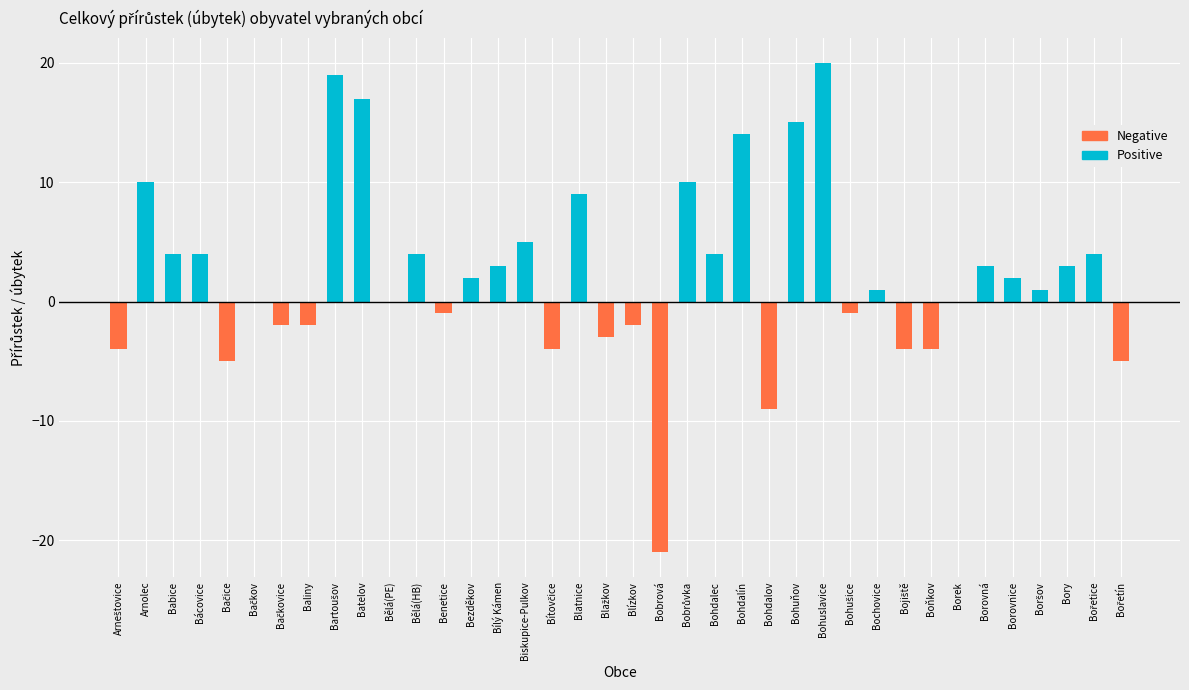

What is the average value of the Positive series?

4